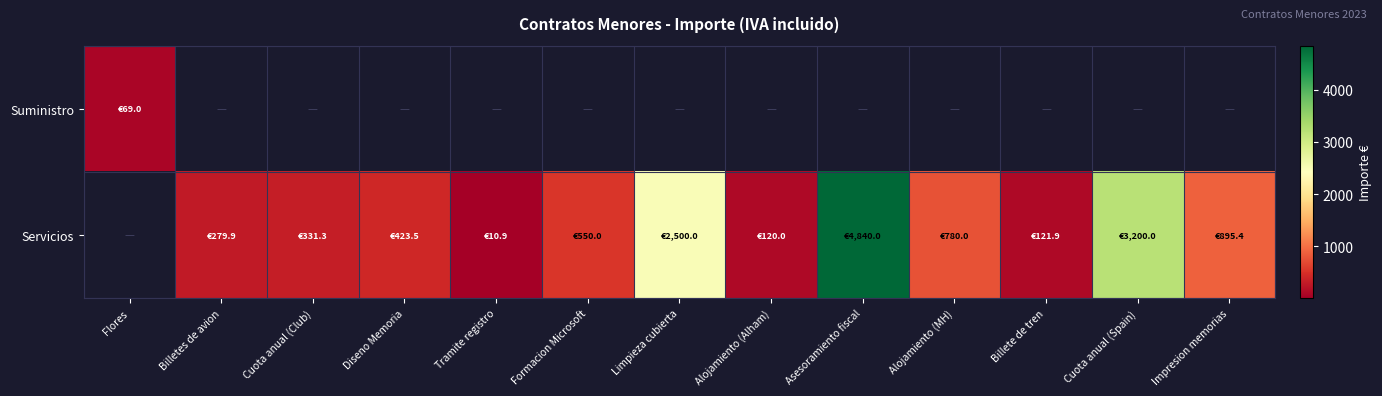

Rank the series by their maximum value, from lowest to highest.

Suministro, Servicios